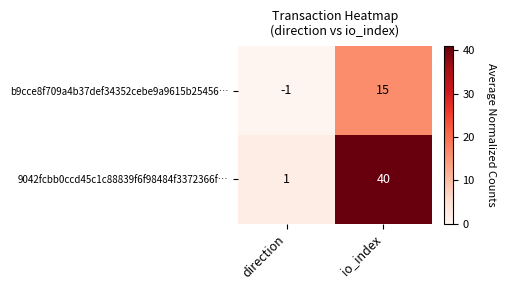

What is the spread (max minus min) of values at io_index?

25